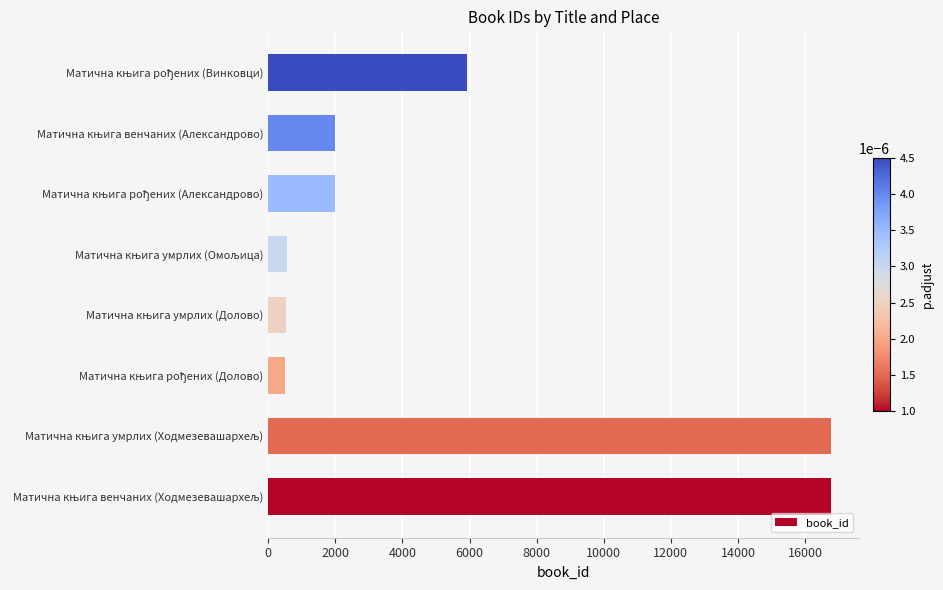

Are the bars horizontal?

Yes